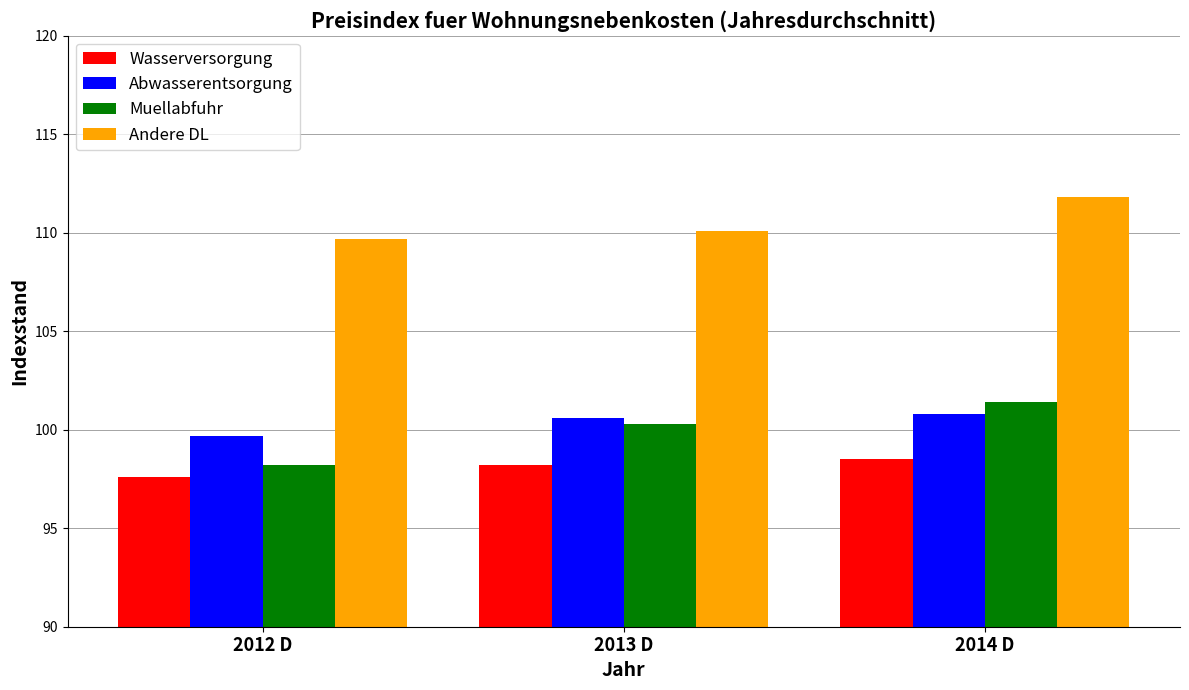

Is the value of Muellabfuhr at 2013 D greater than the value of Abwasserentsorgung at 2014 D?

No